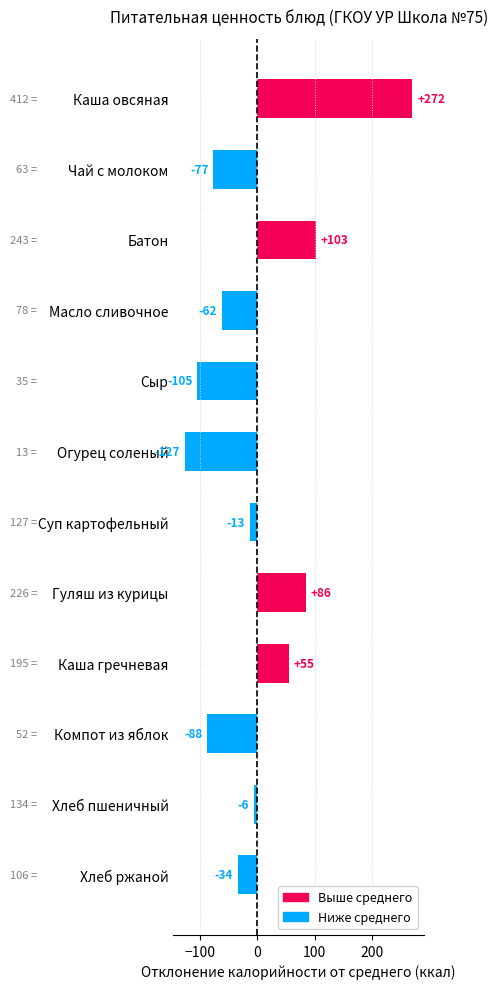

What is the difference between the maximum and minimum values?

399.0